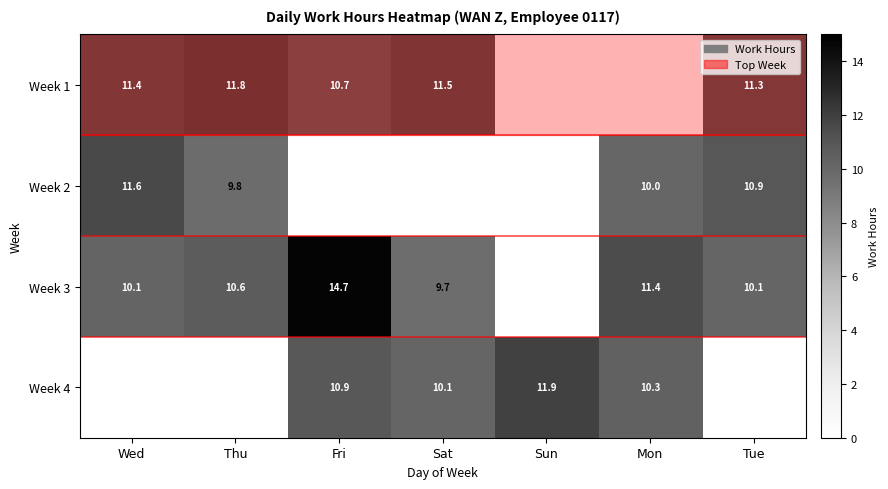

Which label corresponds to the largest value in the chart?

Fri